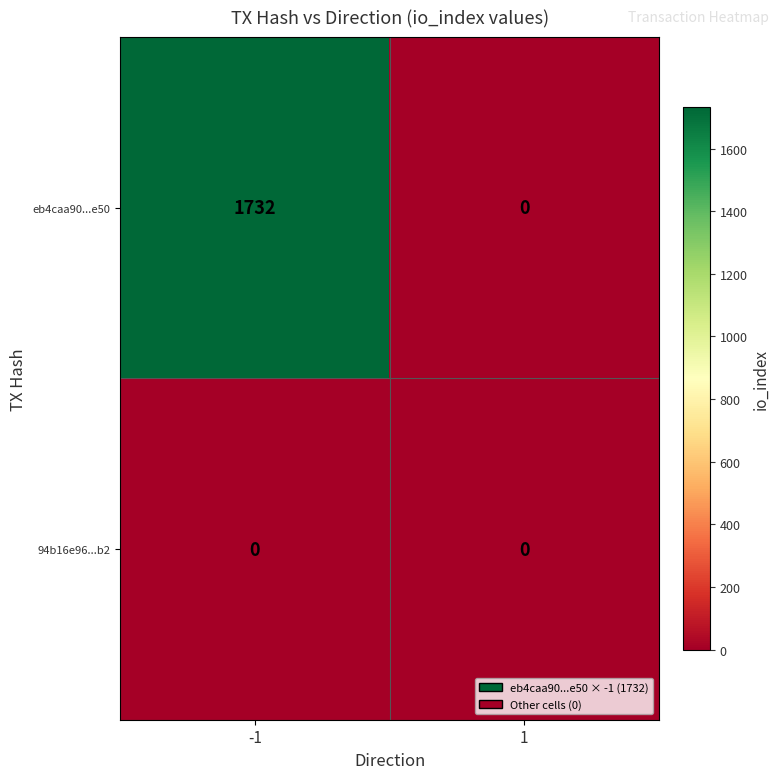

Rank the series by their average value, from lowest to highest.

94b16e96...b2, eb4caa90...e50